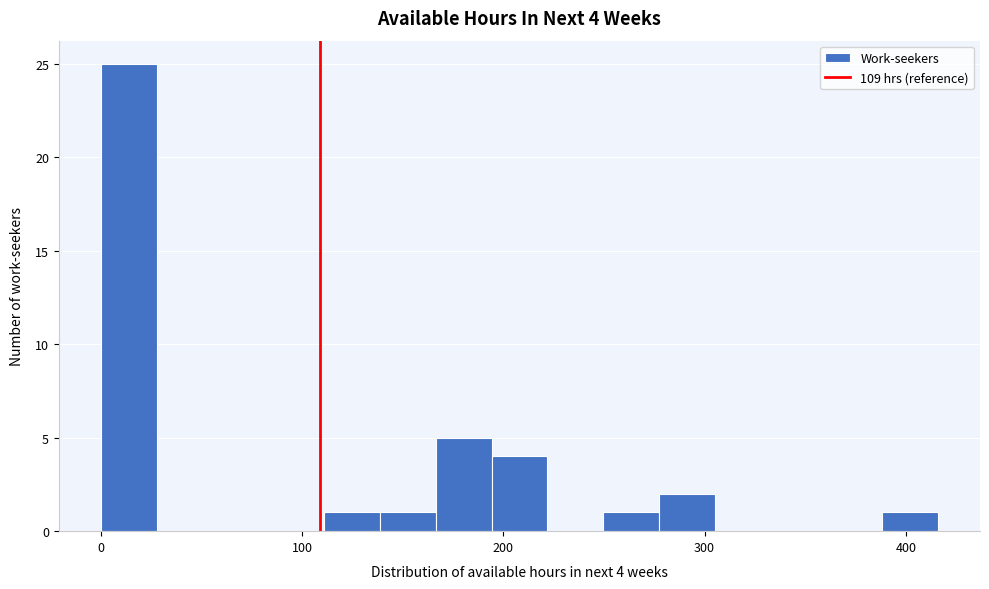

Read against the x-axis, roughly where is the centre of the tallest bar?

10